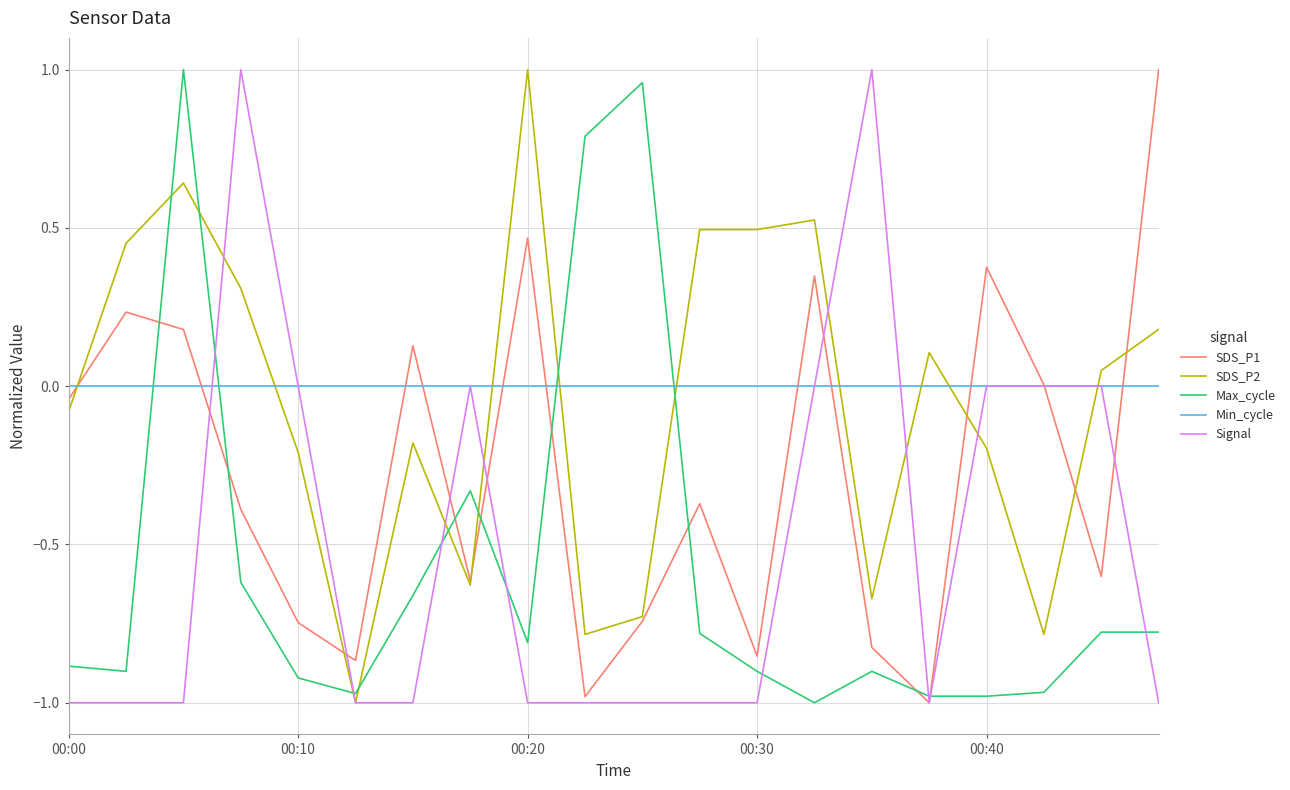

True or false: Max_cycle and Min_cycle cross at least once.

True